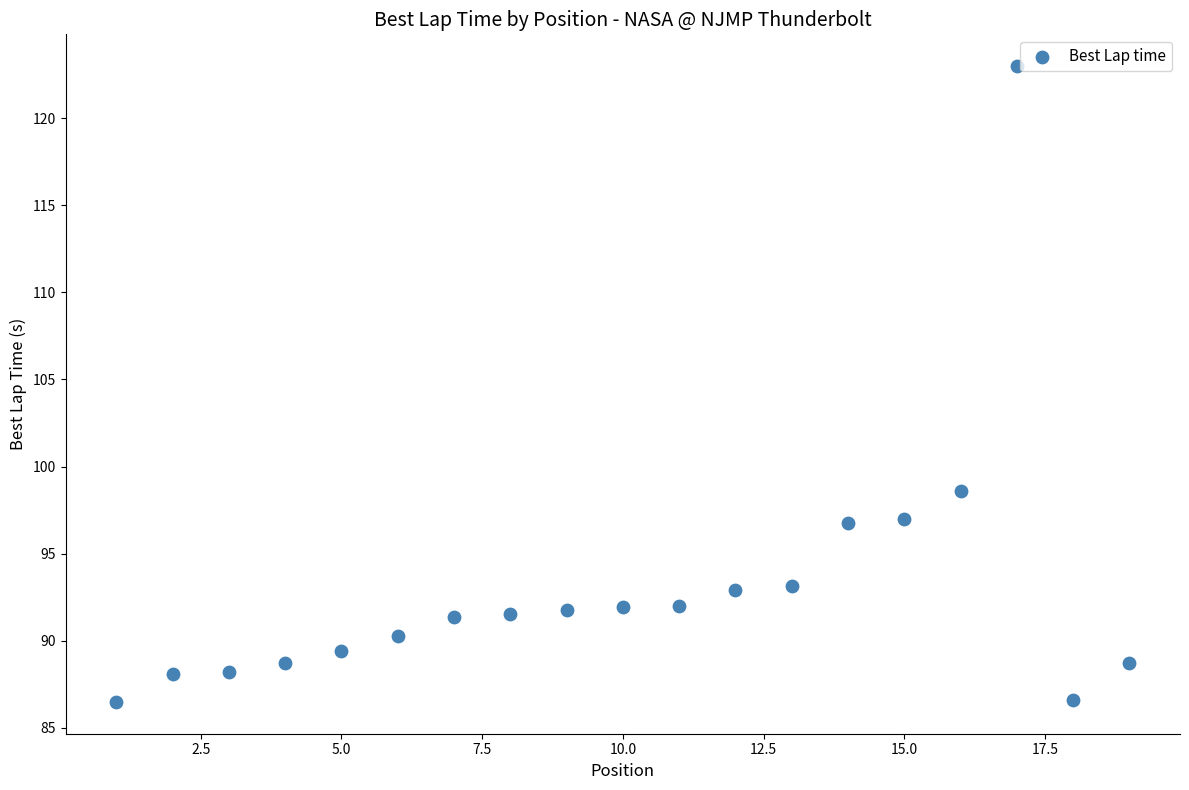

What is the range of Y values (max minus min)?

36.5